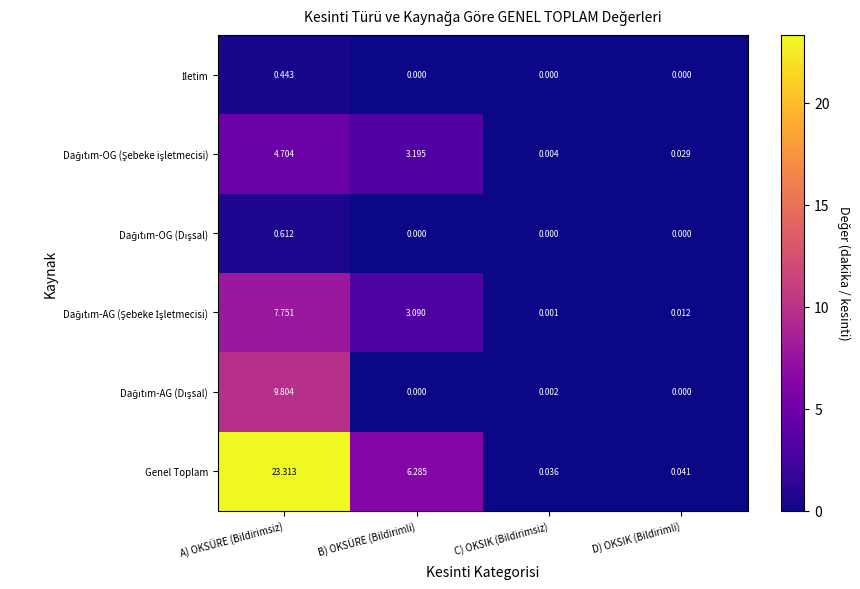

Which series has the largest total across all categories?

Genel Toplam